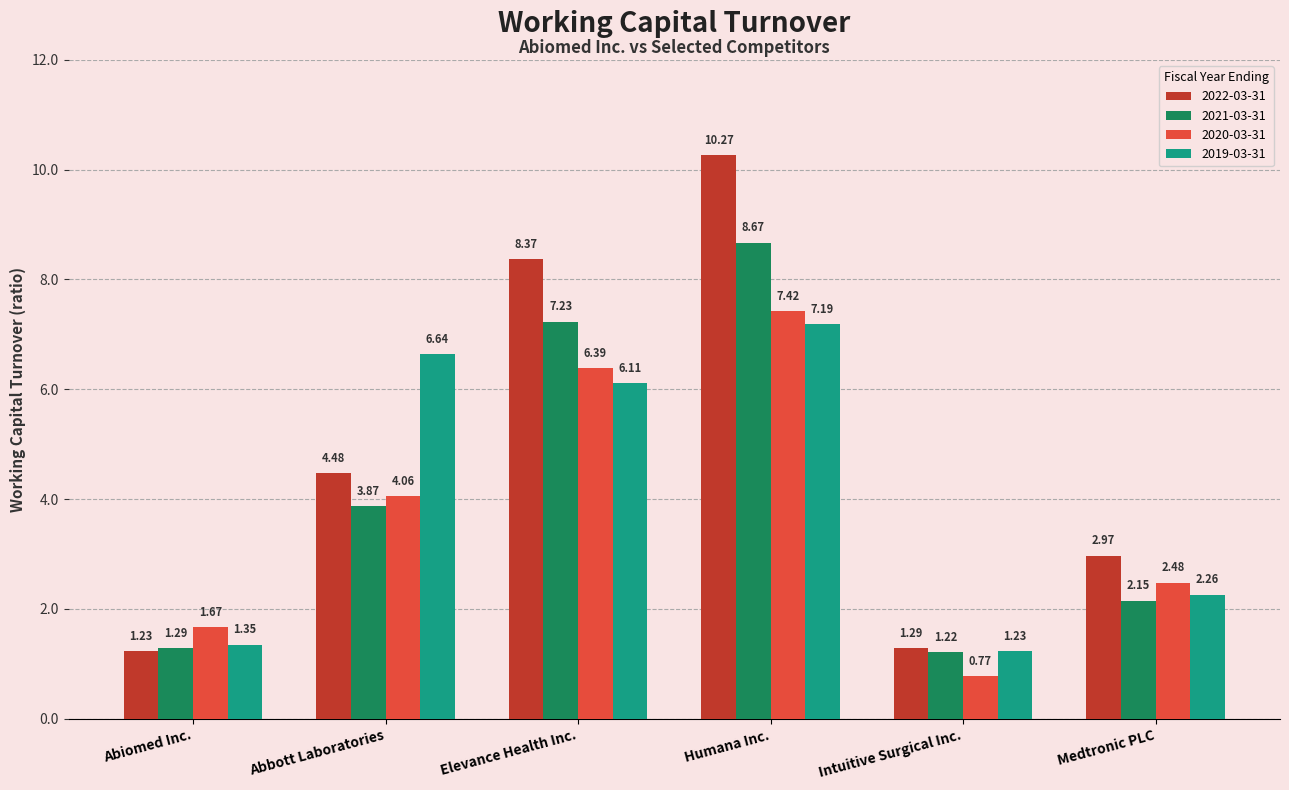

At Humana Inc., list the series in order from smallest to largest.

2019-03-31, 2020-03-31, 2021-03-31, 2022-03-31